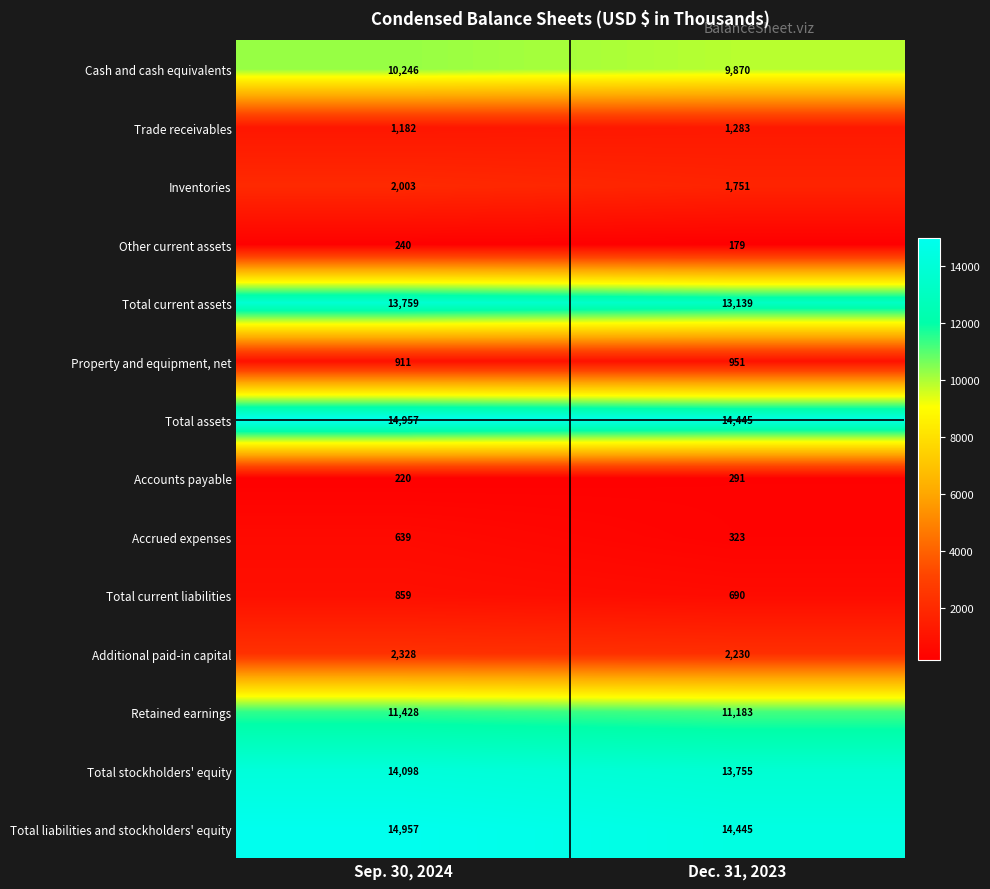

What is the total value across all series at Sep. 30, 2024?

87827